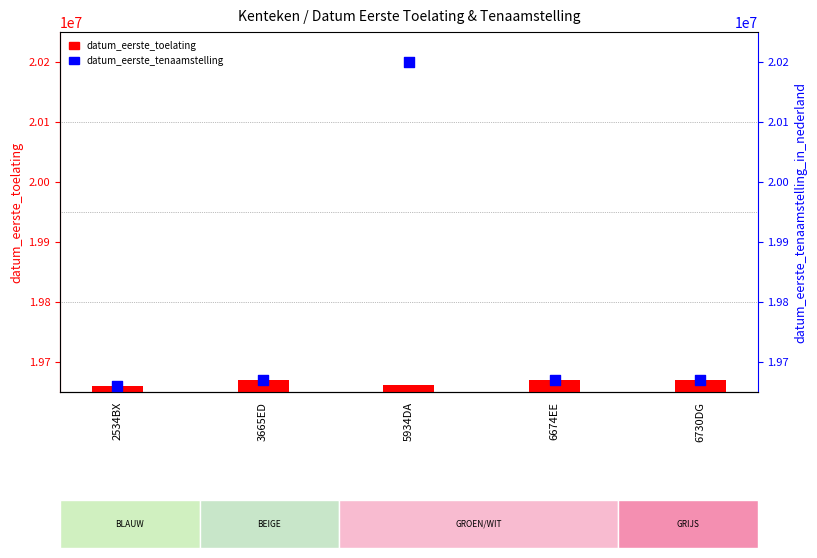

At which category is the sum across all series the highest?

5934DA